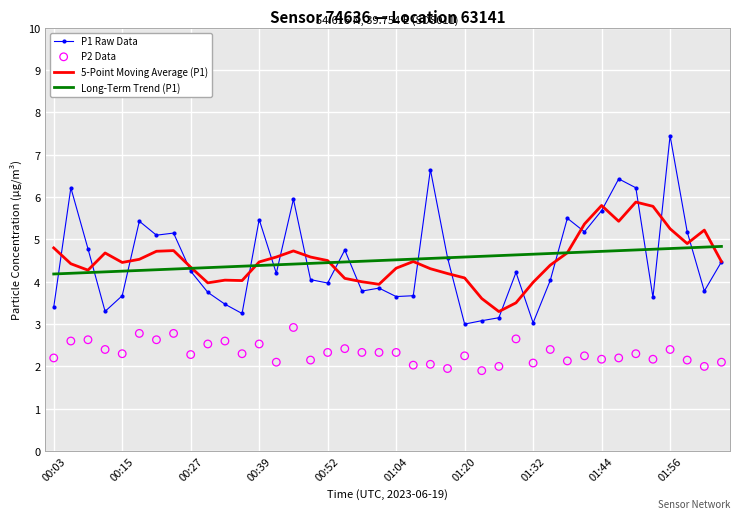

Which series reaches the minimum Y coordinate?

P2 Data